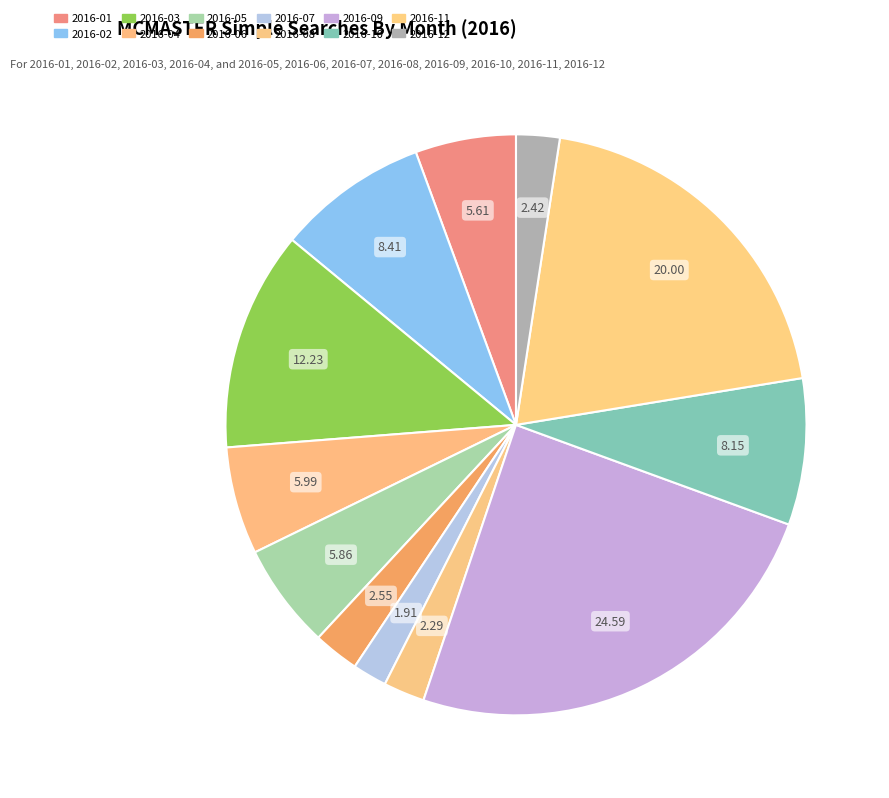

To the nearest percent, what portion does 2016-10 represent?

8%